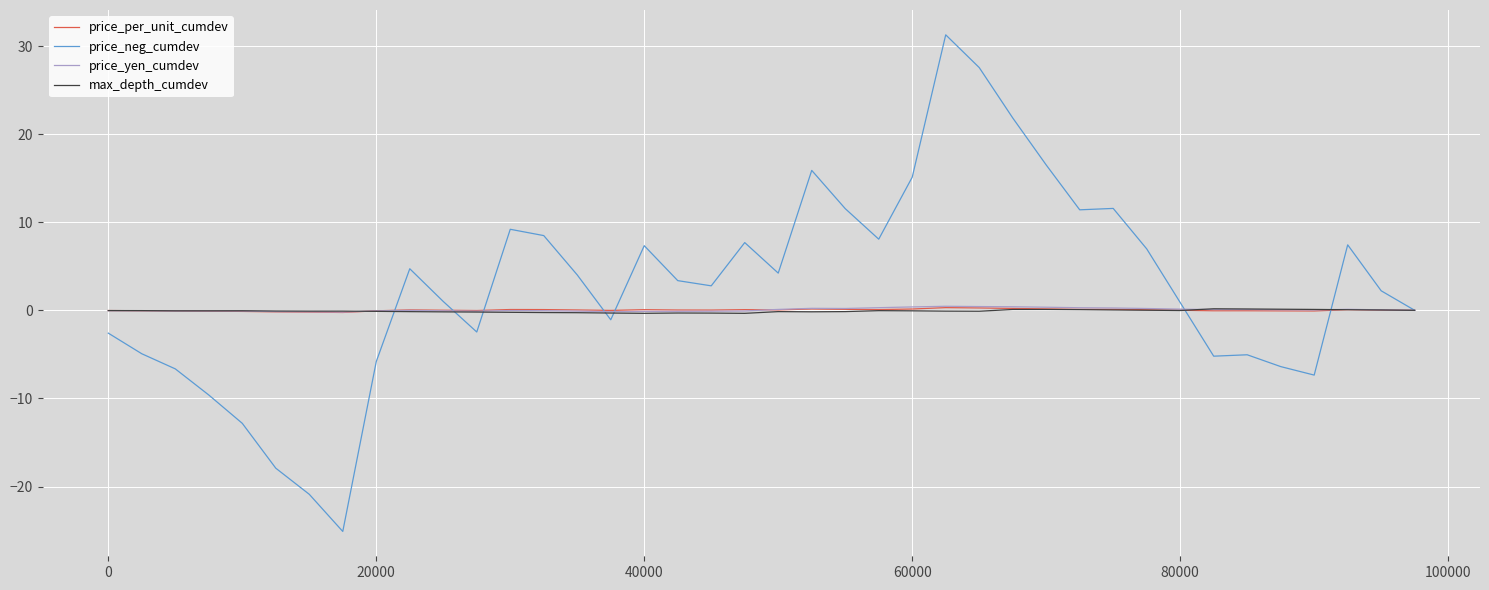

What is the smallest value displayed?

-25.1